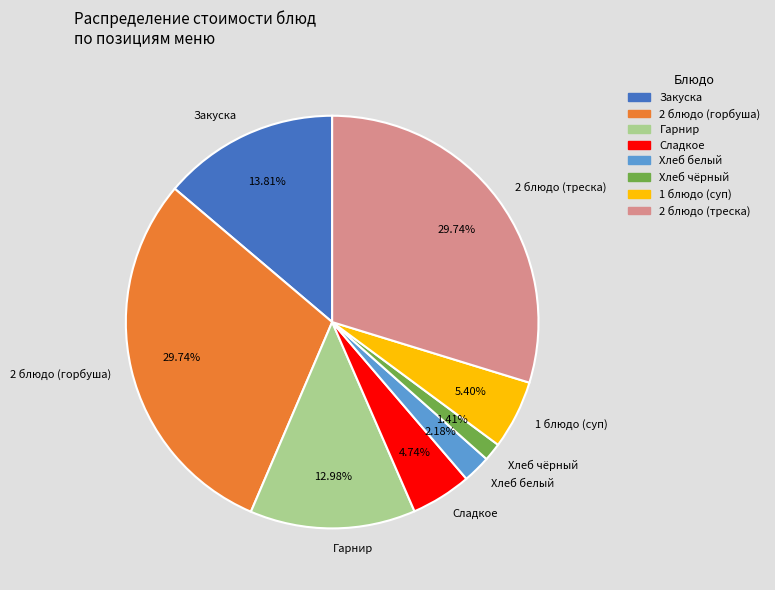

Combined, do 2 блюдо (горбуша) and 1 блюдо (суп) account for over 50%?

No